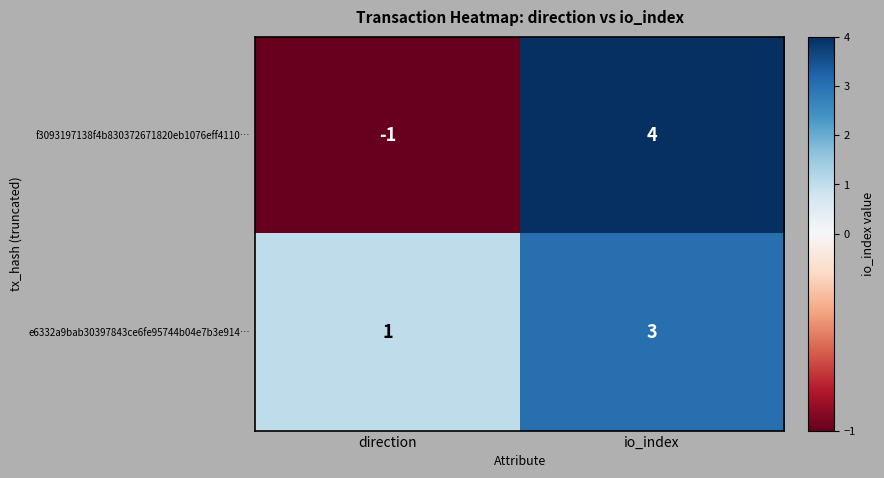

Between direction and io_index, which series saw the biggest shift?

f3093197138f4b830372671820eb1076eff4110…